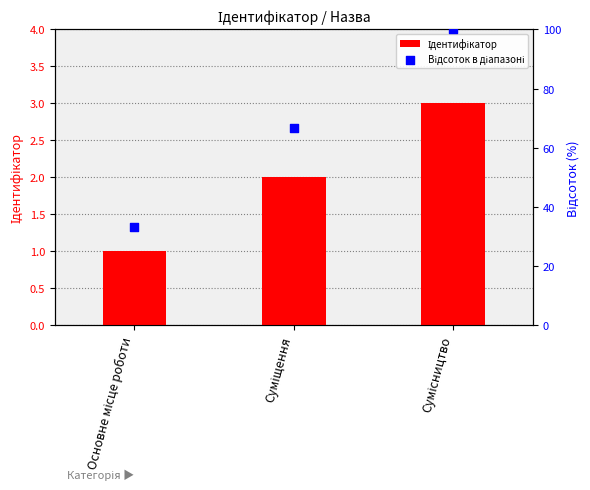

Which series has the largest total across all categories?

Відсоток в діапазоні